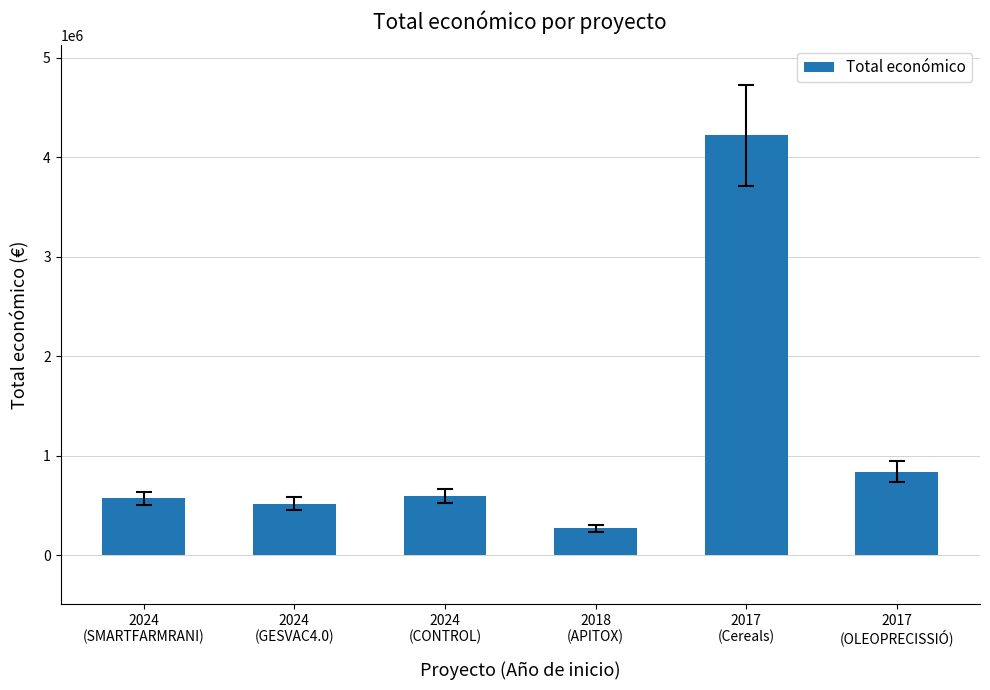

How many values are below 598597?

3